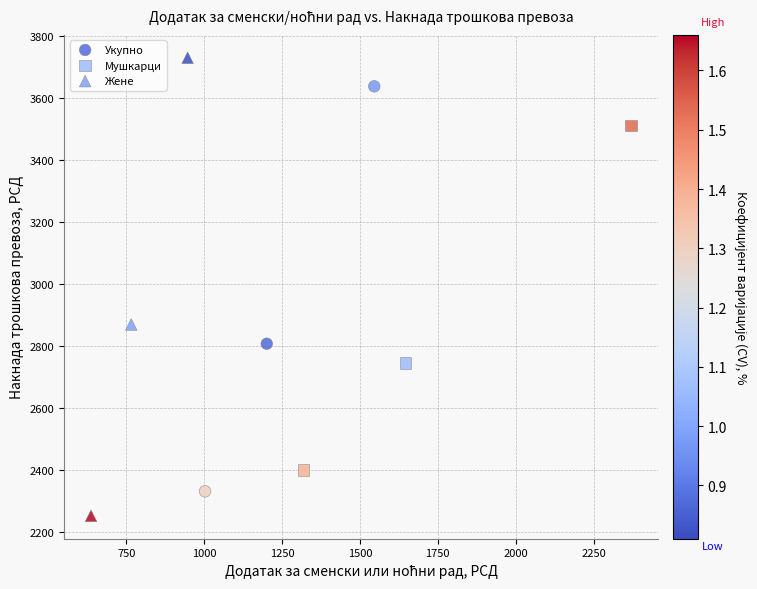

What are all the series names shown in the legend?

Укупно, Мушкарци, Жене